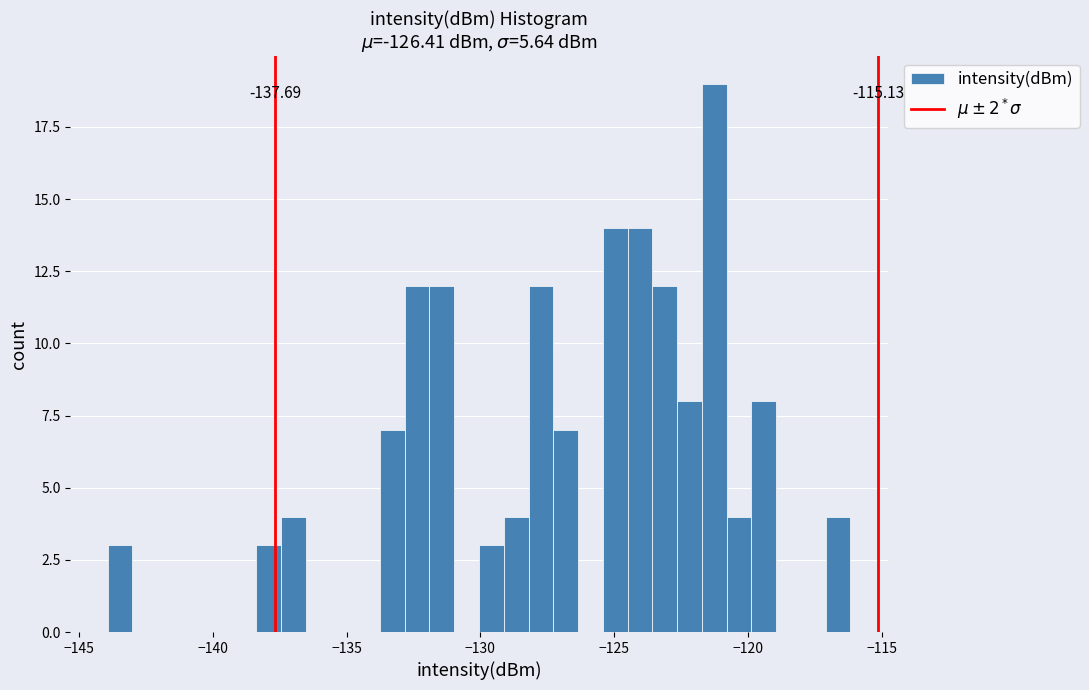

Around what value on the x-axis is the tallest bar? Give the approximate position of its centre, as read against the axis.

-121.5